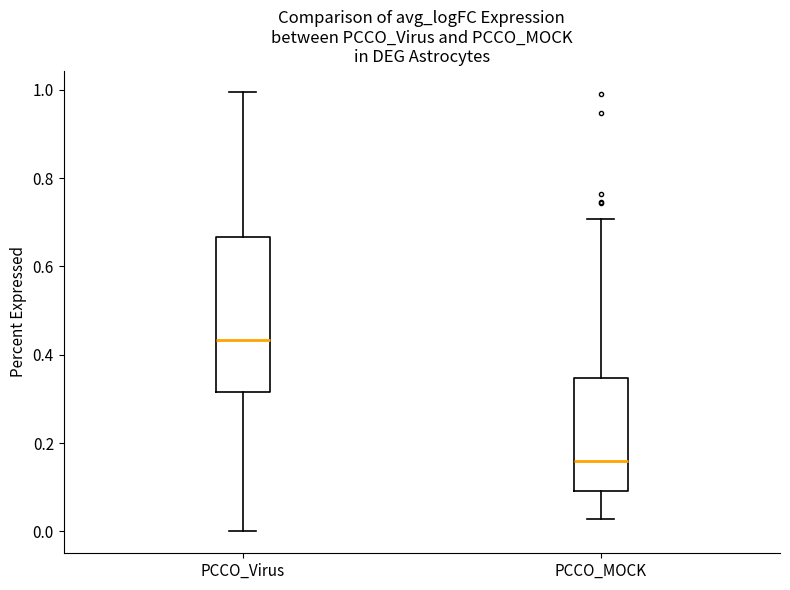

Which box has the highest median line?

PCCO_Virus